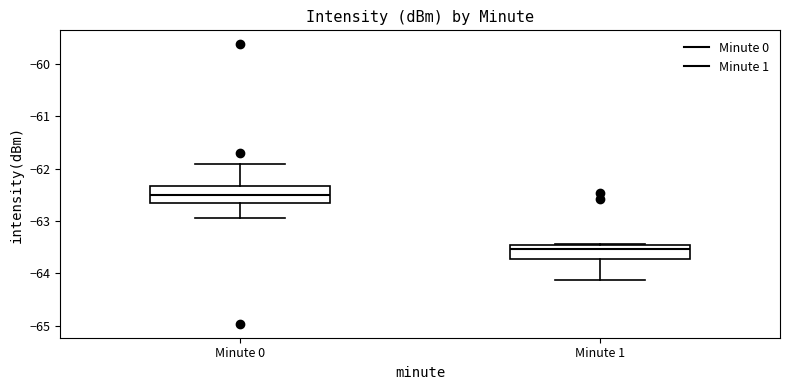

Reading left to right, transcribe this box plot: for each box, give where its median line is, the range the box spans, and where its two whiskers end, as read against the y-axis. The values are not printed on the chart, so give them approximately, as read against the axis.

Minute 0: median -62.5, box -62.7 to -62.3, whiskers -62.9 to -61.9
Minute 1: median -63.5 (just below the box's upper edge), box -63.7 to -63.5, whiskers -64.1 to -63.4